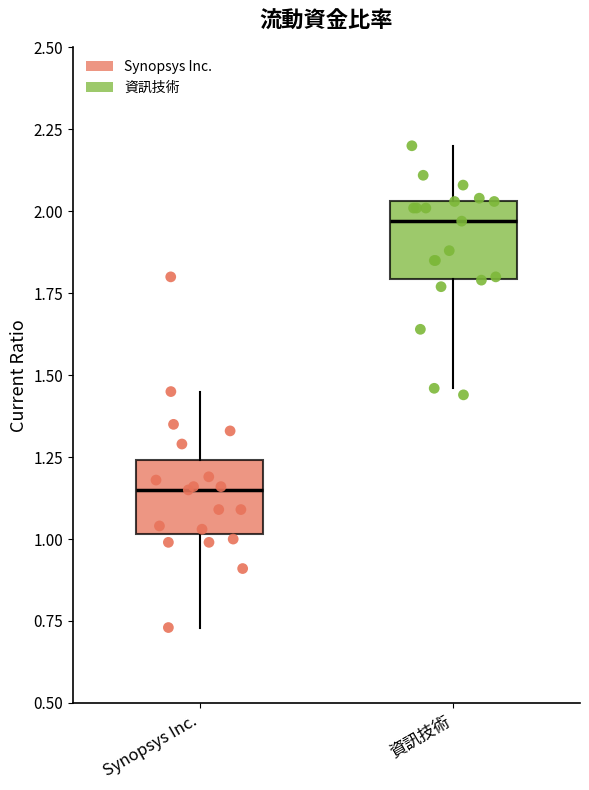

Reading left to right, read every box against the y-axis: the position of its median line, the range the box covers, and the ends of its whiskers. The values are not printed on the chart, so give them approximately, as read against the axis.

Synopsys Inc.: median 1.15, box 1.00 to 1.25, whiskers 0.75 to 1.45
資訊技術: median 1.95, box 1.80 to 2.05, whiskers 1.45 to 2.20